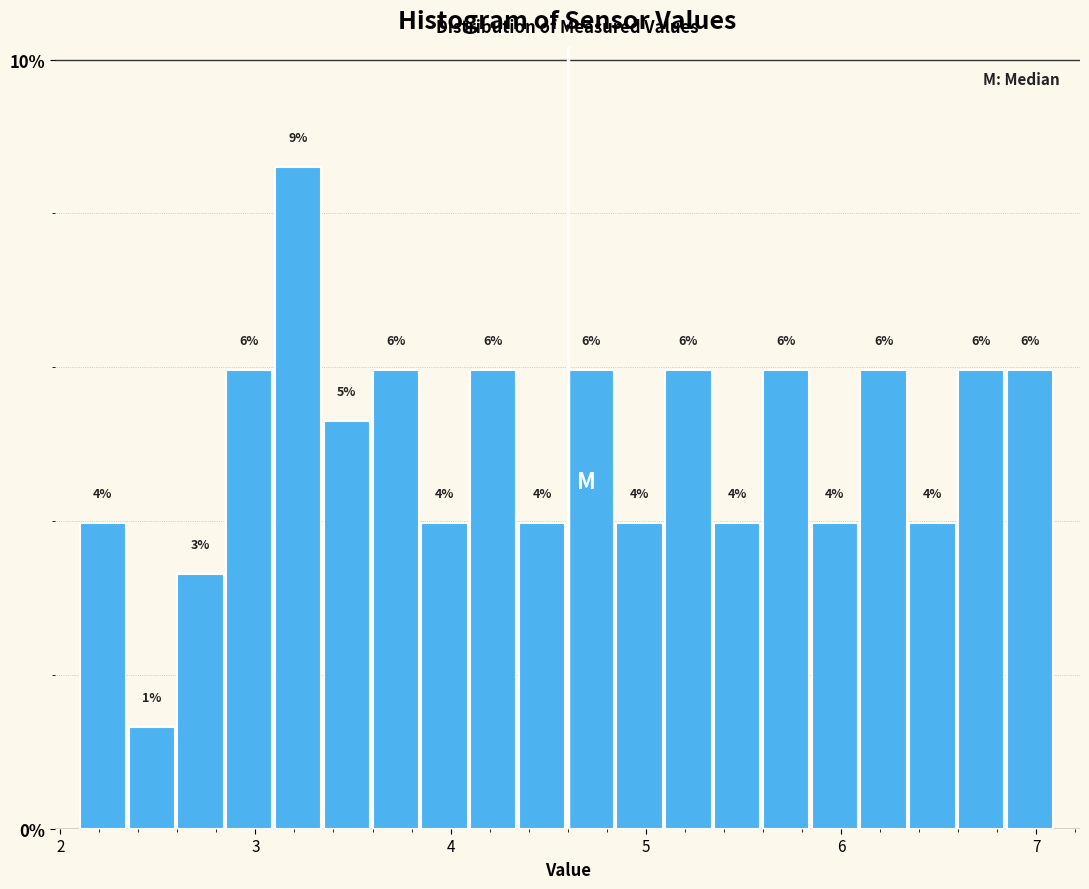

Around what value on the x-axis is the tallest bar? Give the approximate position of its centre, as read against the axis.

3.2